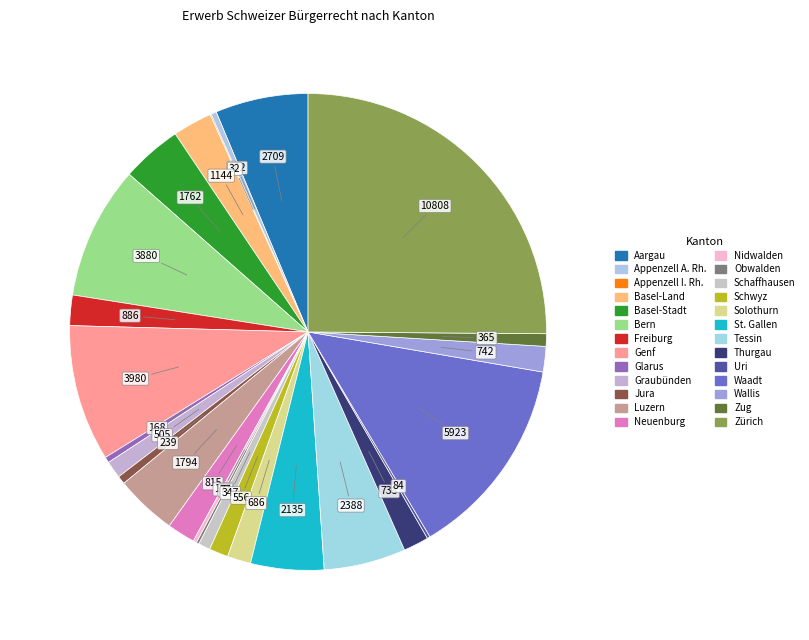

Does Waadt account for over 50% of the chart?

No